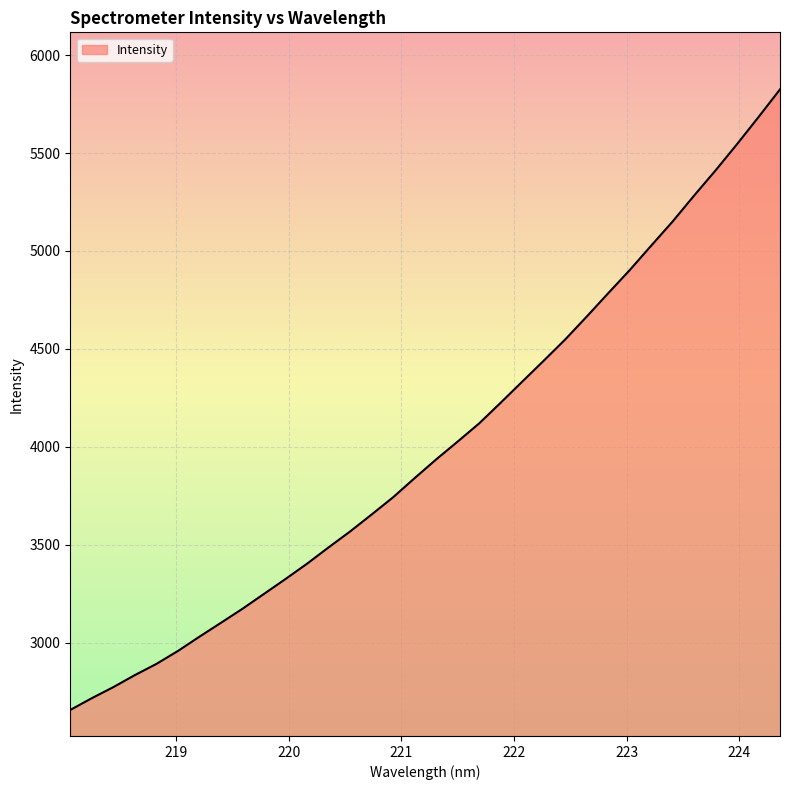

What is the difference between the maximum and minimum values?

3167.4